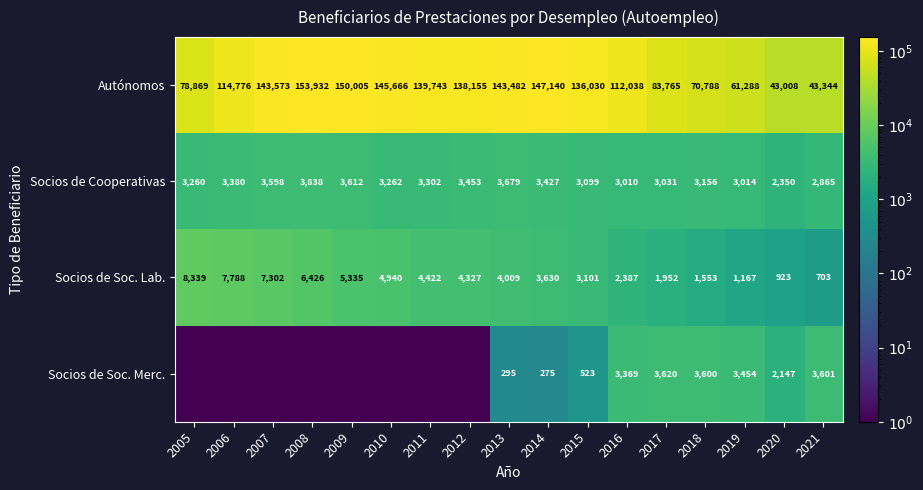

Between 2017 and 2019, which series saw the biggest shift?

Autónomos